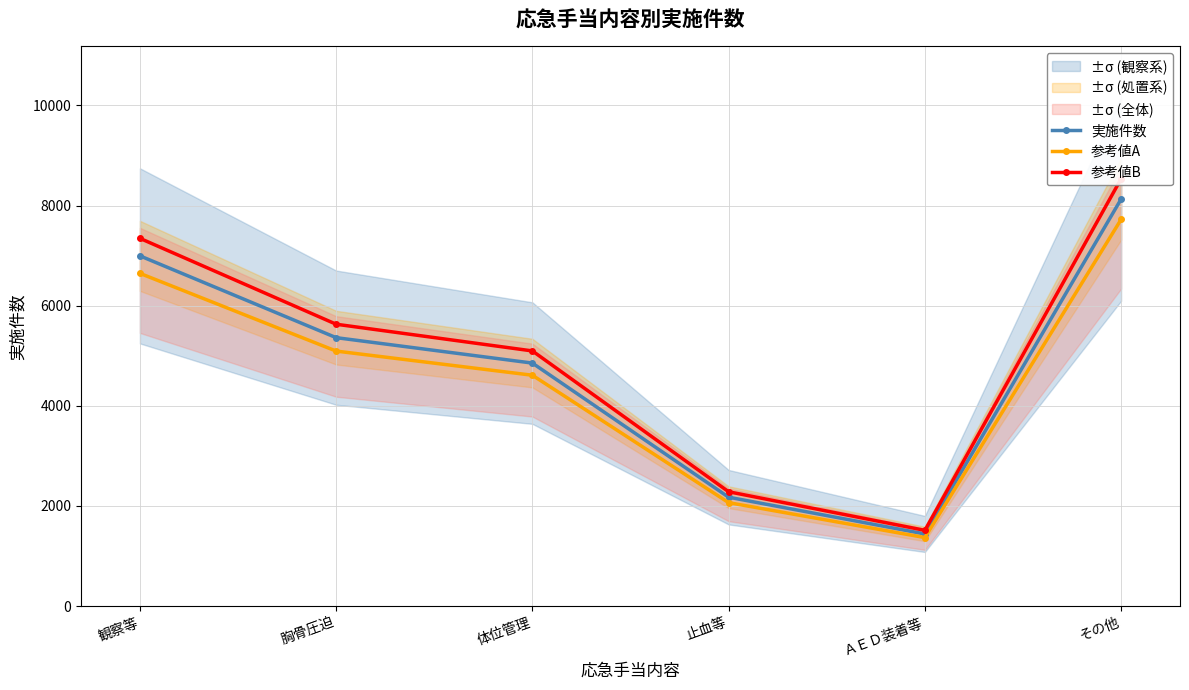

What is the sum of the 参考値B values at 体位管理 and その他?

13633.2